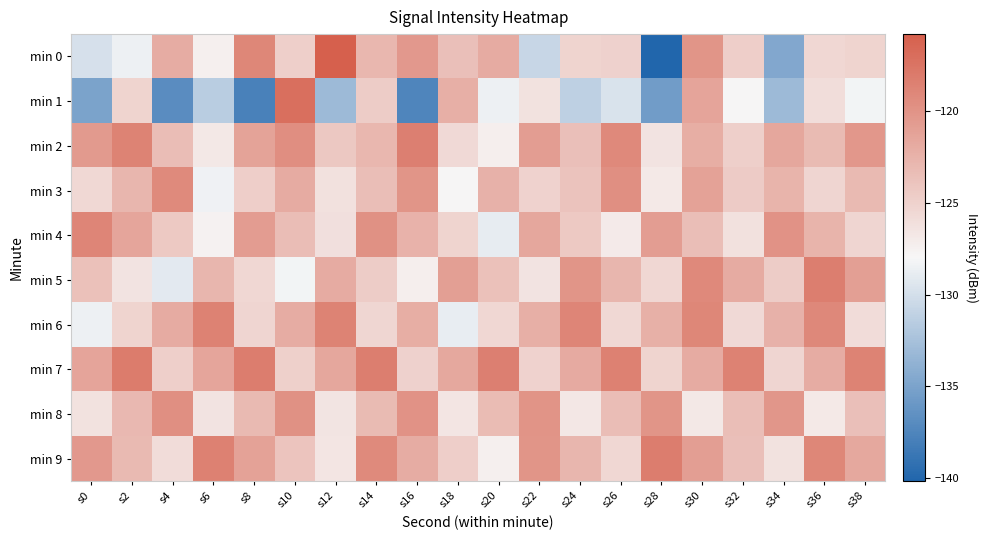

At which category is the sum across all series the highest?

s30